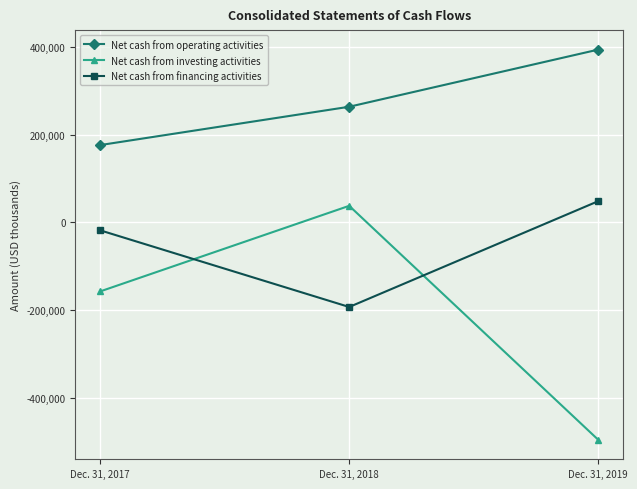

Where does the Net cash from financing activities series first go above -18412?

Dec. 31, 2019